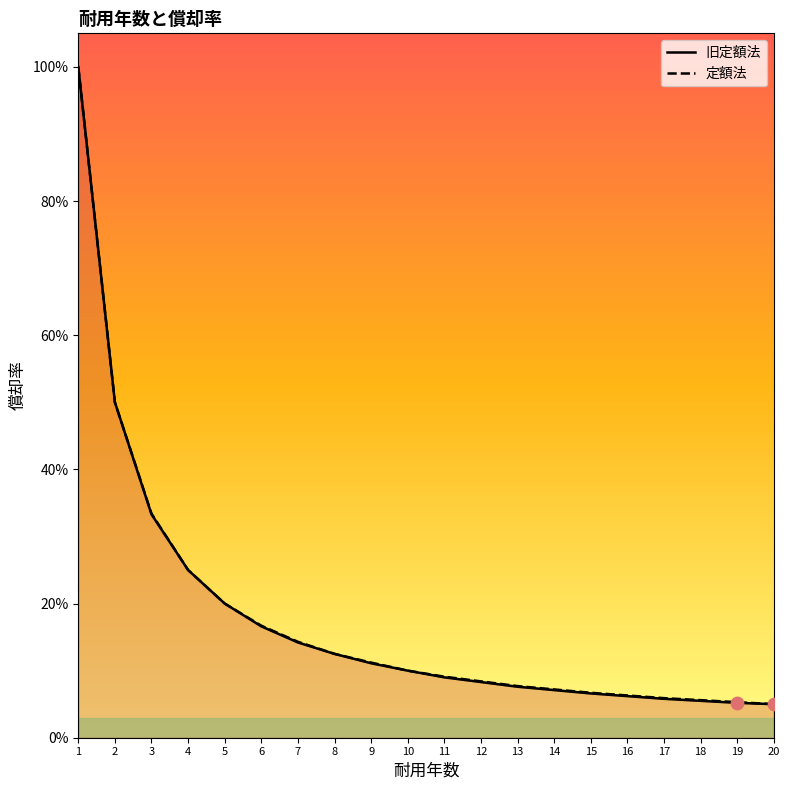

Is the value of 定額法 at 7 greater than the value of 旧定額法 at 10?

Yes